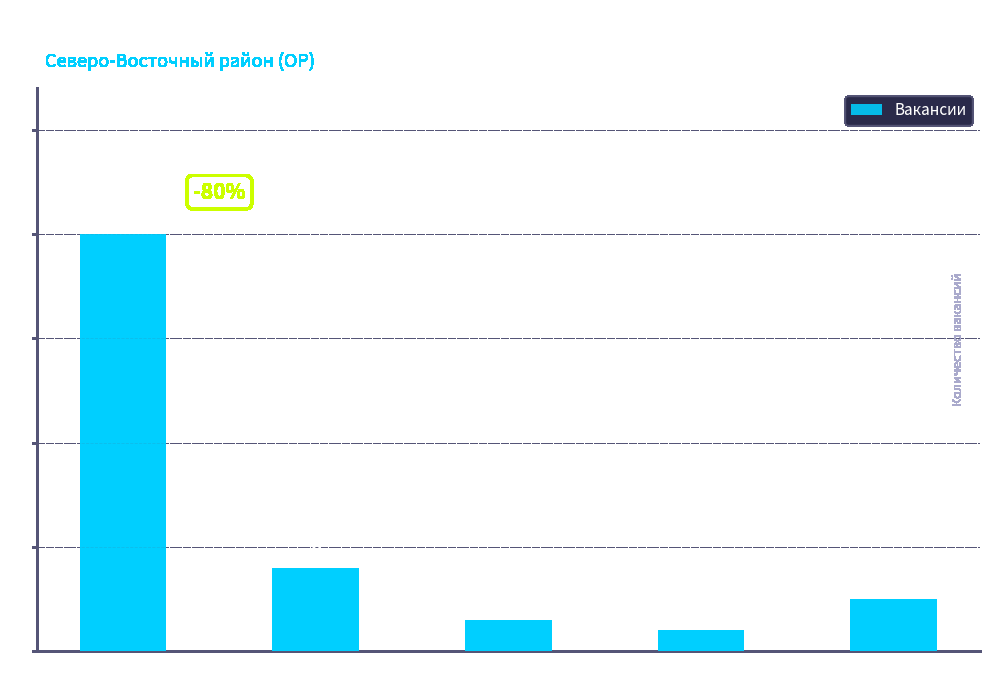

Where does the data first go above 5?

МДОУ 20